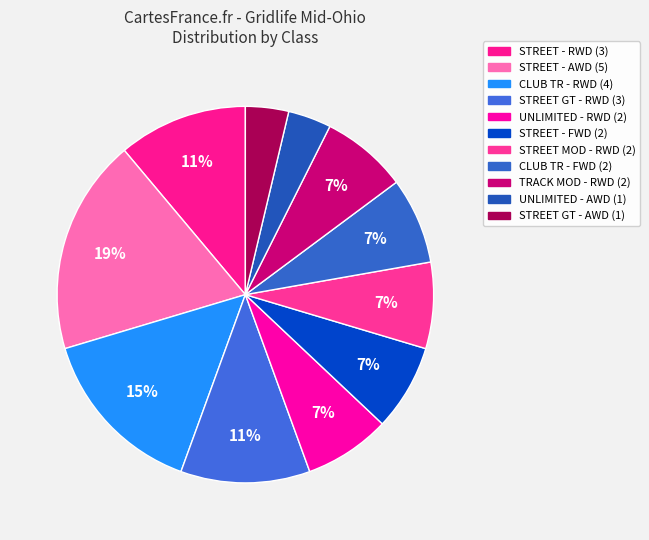

Does any single category account for the majority?

No